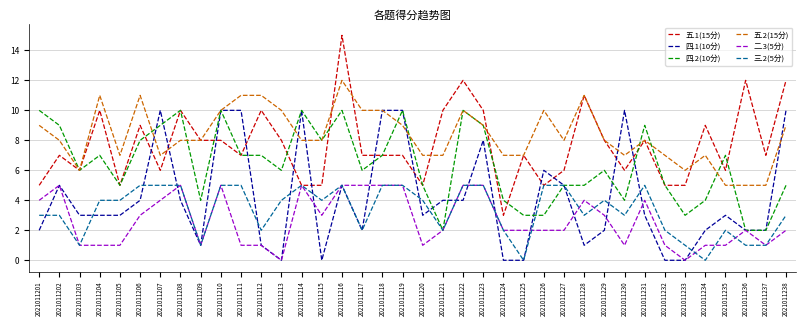

Reading right to left, extract all data points from this chart.

五.1(15分): 2021011238=12	2021011237=7	2021011236=12	2021011235=6	2021011234=9	2021011233=5	2021011232=5	2021011231=8	2021011230=6	2021011229=8	2021011228=11	2021011227=6	2021011226=5	2021011225=7	2021011224=3	2021011223=10	2021011222=12	2021011221=10	2021011220=5	2021011219=7	2021011218=7	2021011217=7	2021011216=15	2021011215=5	2021011214=5	2021011213=8	2021011212=10	2021011211=7	2021011210=8	2021011209=8	2021011208=10	2021011207=6	2021011206=9	2021011205=5	2021011204=10	2021011203=6	2021011202=7	2021011201=5
四.1(10分): 2021011238=10	2021011237=2	2021011236=2	2021011235=3	2021011234=2	2021011233=0	2021011232=0	2021011231=3	2021011230=10	2021011229=2	2021011228=1	2021011227=5	2021011226=6	2021011225=0	2021011224=0	2021011223=8	2021011222=4	2021011221=4	2021011220=3	2021011219=10	2021011218=10	2021011217=2	2021011216=5	2021011215=0	2021011214=10	2021011213=0	2021011212=1	2021011211=10	2021011210=10	2021011209=1	2021011208=4	2021011207=10	2021011206=4	2021011205=3	2021011204=3	2021011203=3	2021011202=5	2021011201=2
四.2(10分): 2021011238=5	2021011237=2	2021011236=2	2021011235=7	2021011234=4	2021011233=3	2021011232=5	2021011231=9	2021011230=4	2021011229=6	2021011228=5	2021011227=5	2021011226=3	2021011225=3	2021011224=4	2021011223=9	2021011222=10	2021011221=2	2021011220=5	2021011219=10	2021011218=7	2021011217=6	2021011216=10	2021011215=8	2021011214=10	2021011213=6	2021011212=7	2021011211=7	2021011210=10	2021011209=4	2021011208=10	2021011207=9	2021011206=8	2021011205=5	2021011204=7	2021011203=6	2021011202=9	2021011201=10
五.2(15分): 2021011238=9	2021011237=5	2021011236=5	2021011235=5	2021011234=7	2021011233=6	2021011232=7	2021011231=8	2021011230=7	2021011229=8	2021011228=11	2021011227=8	2021011226=10	2021011225=7	2021011224=7	2021011223=9	2021011222=10	2021011221=7	2021011220=7	2021011219=9	2021011218=10	2021011217=10	2021011216=12	2021011215=8	2021011214=8	2021011213=10	2021011212=11	2021011211=11	2021011210=10	2021011209=8	2021011208=8	2021011207=7	2021011206=11	2021011205=7	2021011204=11	2021011203=6	2021011202=8	2021011201=9
二.3(5分): 2021011238=2	2021011237=1	2021011236=2	2021011235=1	2021011234=1	2021011233=0	2021011232=1	2021011231=4	2021011230=1	2021011229=3	2021011228=4	2021011227=2	2021011226=2	2021011225=2	2021011224=2	2021011223=5	2021011222=5	2021011221=2	2021011220=1	2021011219=5	2021011218=5	2021011217=5	2021011216=5	2021011215=3	2021011214=5	2021011213=0	2021011212=1	2021011211=1	2021011210=5	2021011209=1	2021011208=5	2021011207=4	2021011206=3	2021011205=1	2021011204=1	2021011203=1	2021011202=5	2021011201=4
三.2(5分): 2021011238=3	2021011237=1	2021011236=1	2021011235=2	2021011234=0	2021011233=1	2021011232=2	2021011231=5	2021011230=3	2021011229=4	2021011228=3	2021011227=5	2021011226=5	2021011225=0	2021011224=2	2021011223=5	2021011222=5	2021011221=2	2021011220=4	2021011219=5	2021011218=5	2021011217=2	2021011216=5	2021011215=4	2021011214=5	2021011213=4	2021011212=2	2021011211=5	2021011210=5	2021011209=1	2021011208=5	2021011207=5	2021011206=5	2021011205=4	2021011204=4	2021011203=1	2021011202=3	2021011201=3